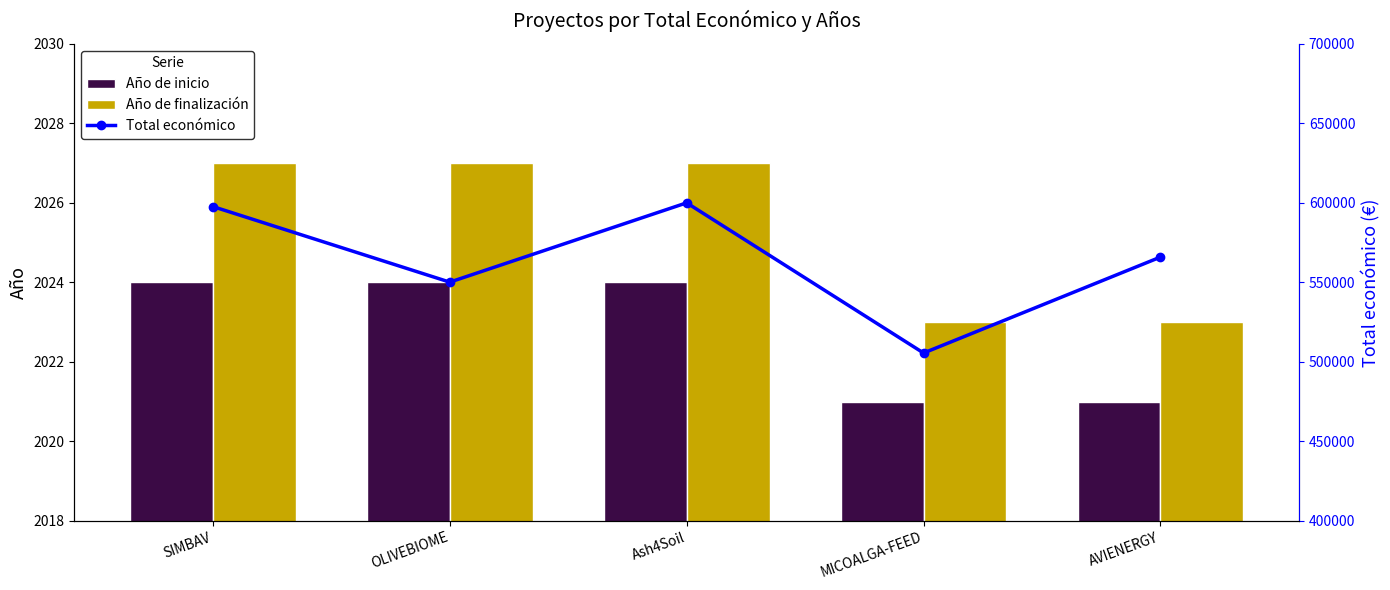

True or false: Total económico has a value of 209895 at OLIVEBIOME.

False